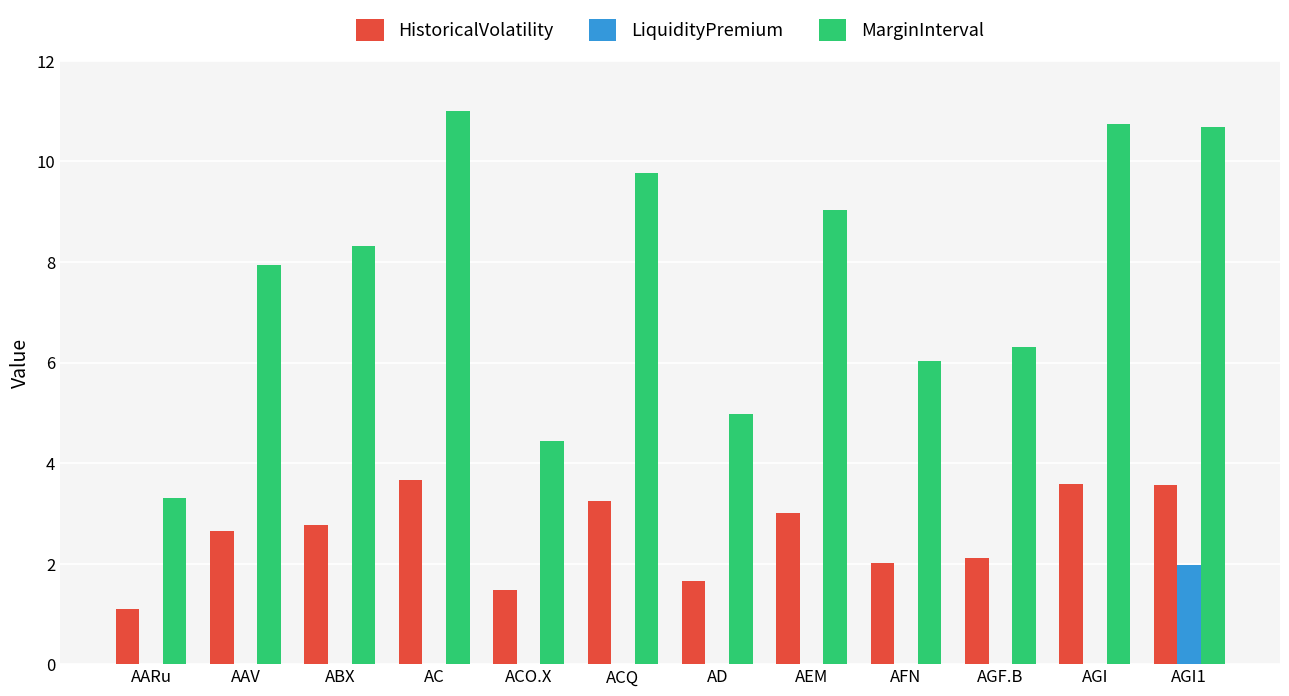

What is the greatest value displayed?

11.0